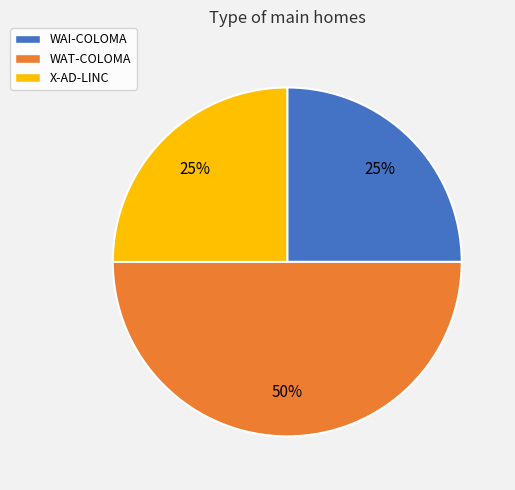

How many segments does this pie chart have?

3